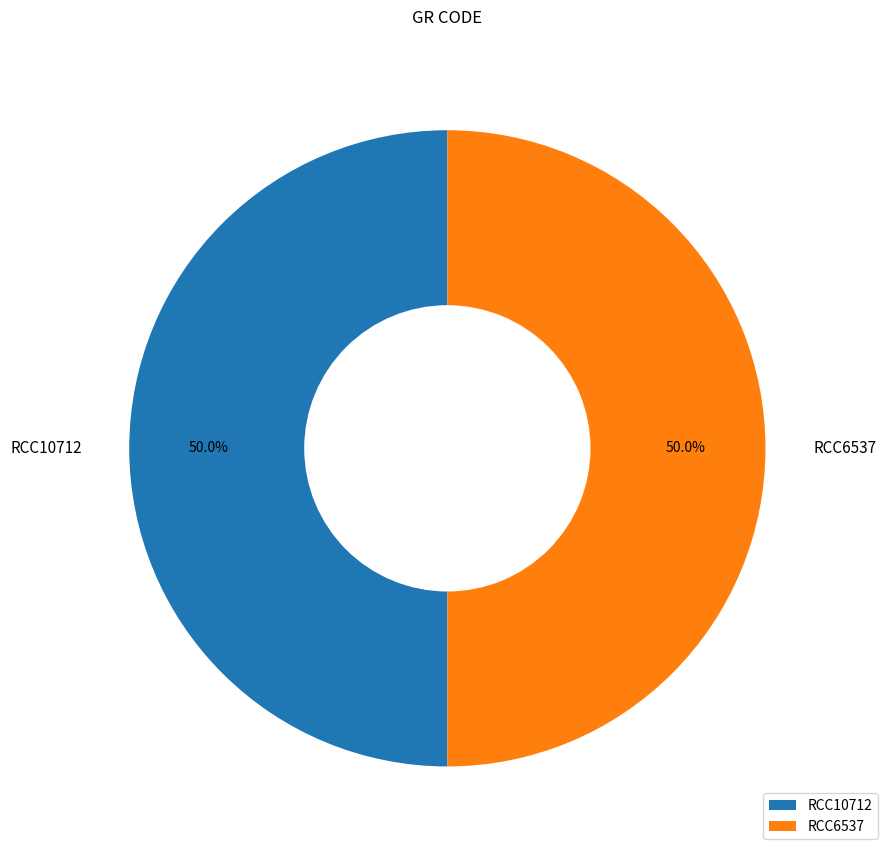

How many slices are in this pie chart?

2